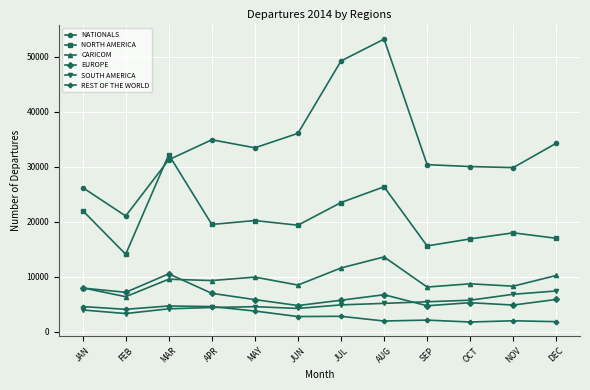

Does the chart display data point markers on the line(s)?

Yes